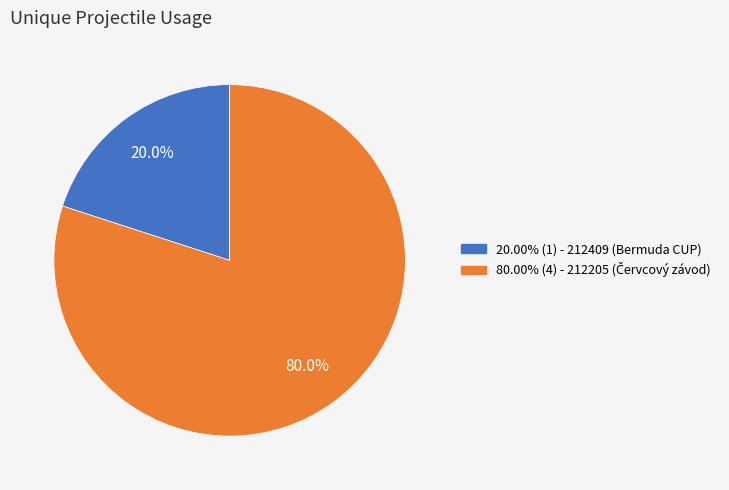

To the nearest percent, what is the average slice percentage?

50%